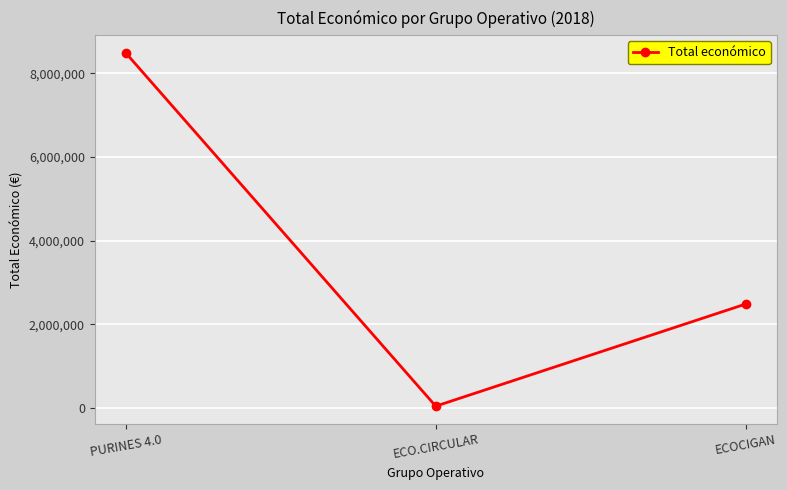

What is the change in value from ECO.CIRCULAR to ECOCIGAN?

+2440869